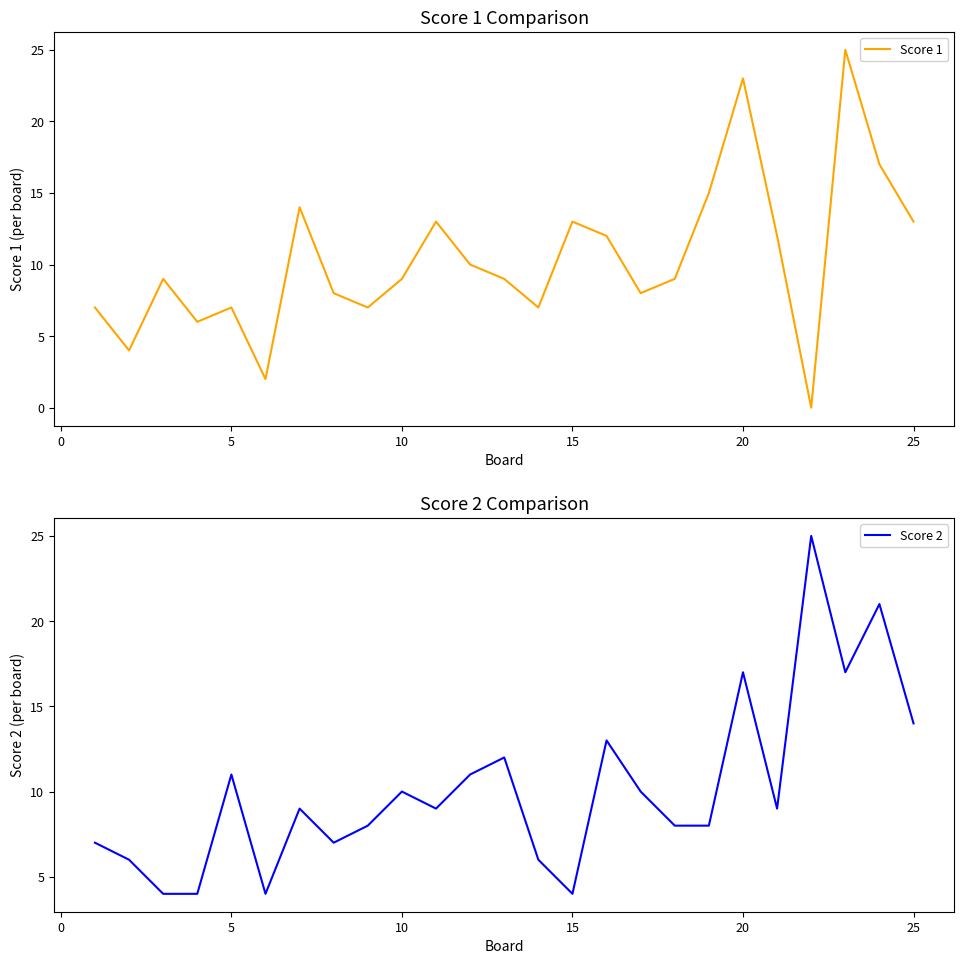

What is the lowest value of the Score 2 series?

4